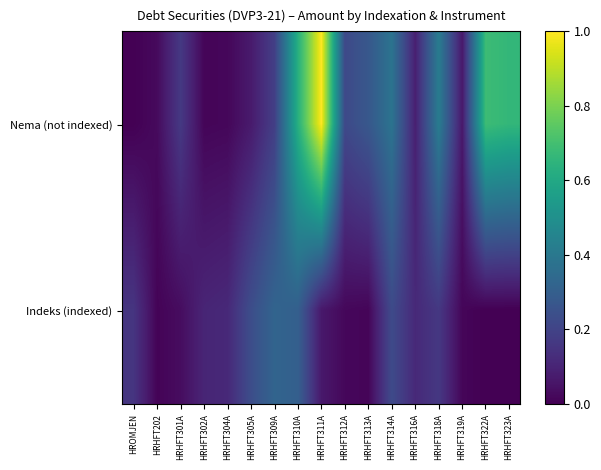

Reading right to left, list all the values displayed in this chart.

Nema (not indexed): HRHFT323A=0.7	HRHFT322A=0.7	HRHFT319A=0.1	HRHFT318A=0.4	HRHFT316A=0.1	HRHFT314A=0.4	HRHFT313A=0.3	HRHFT312A=0.2	HRHFT311A=1.0	HRHFT310A=0.6	HRHFT309A=0.2	HRHFT305A=0.1	HRHFT304A=0.0	HRHFT302A=0.0	HRHFT301A=0.2	HRHFT202=0.0	HROMJEN=0.0
Indeks (indexed): HRHFT323A=0.0	HRHFT322A=0.0	HRHFT319A=0.0	HRHFT318A=0.2	HRHFT316A=0.1	HRHFT314A=0.2	HRHFT313A=0.0	HRHFT312A=0.0	HRHFT311A=0.1	HRHFT310A=0.3	HRHFT309A=0.3	HRHFT305A=0.2	HRHFT304A=0.1	HRHFT302A=0.1	HRHFT301A=0.0	HRHFT202=0.0	HROMJEN=0.2